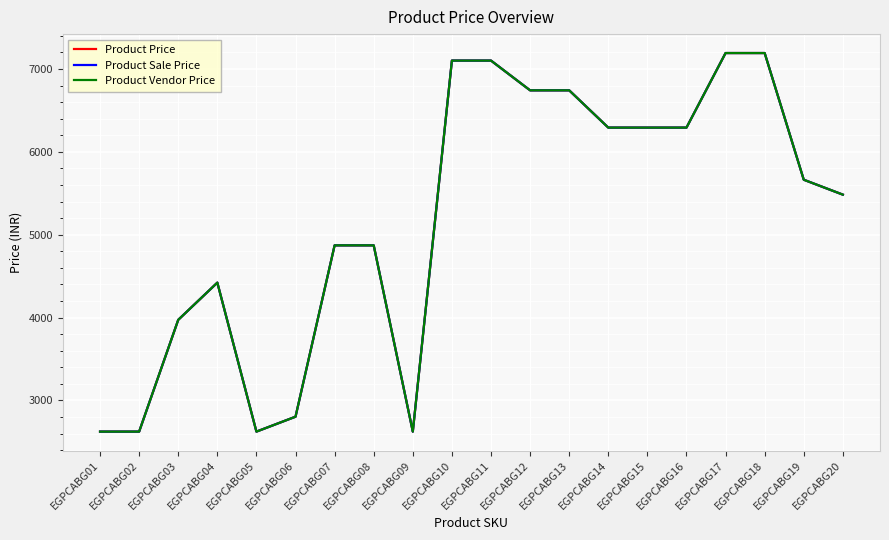

Is this an area chart (filled region under the line)?

No